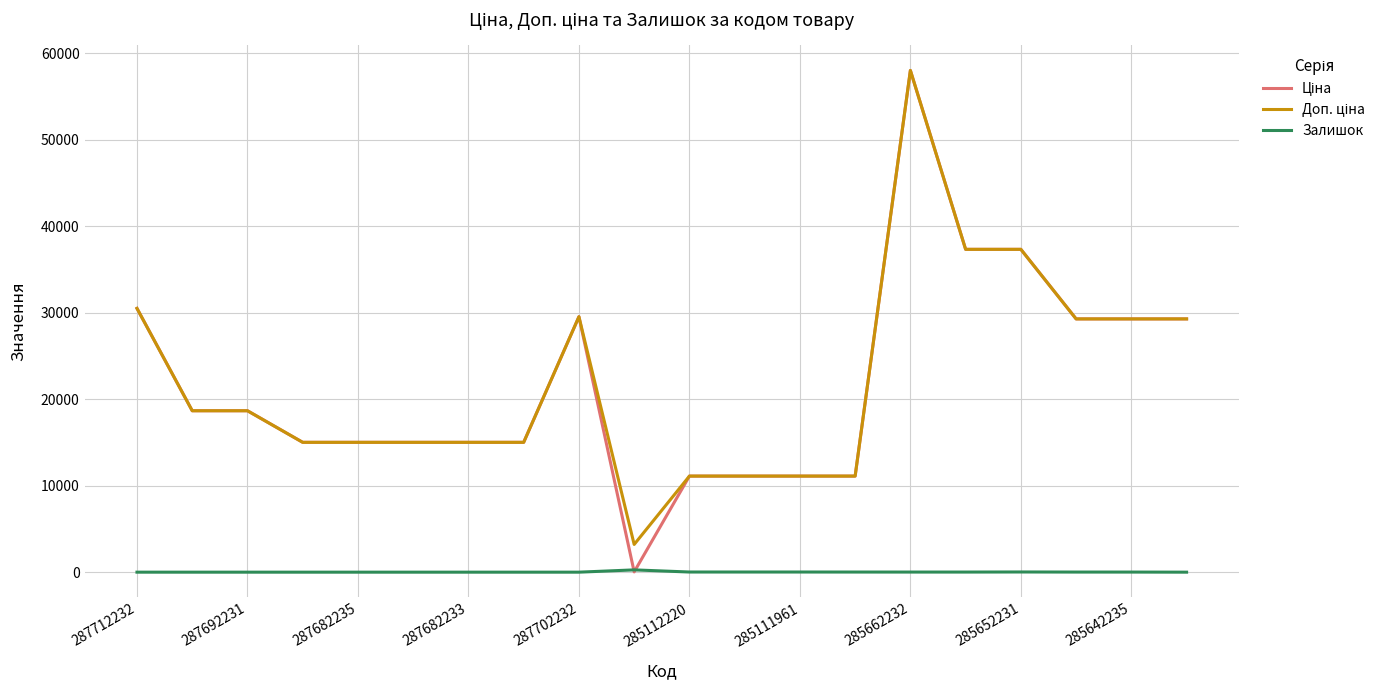

What is the maximum value shown in the chart?

58037.0